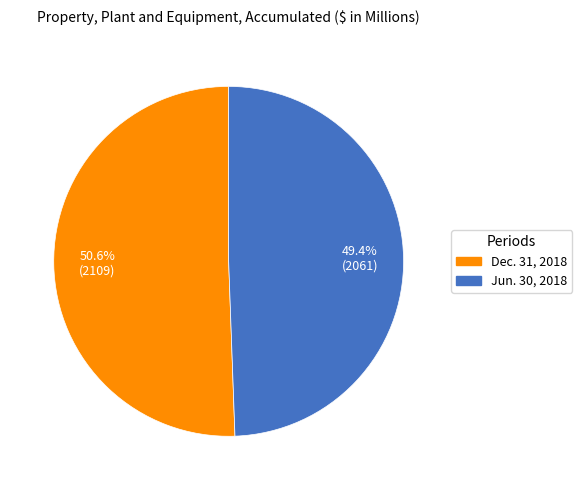

To the nearest percent, what is the average slice percentage?

50%